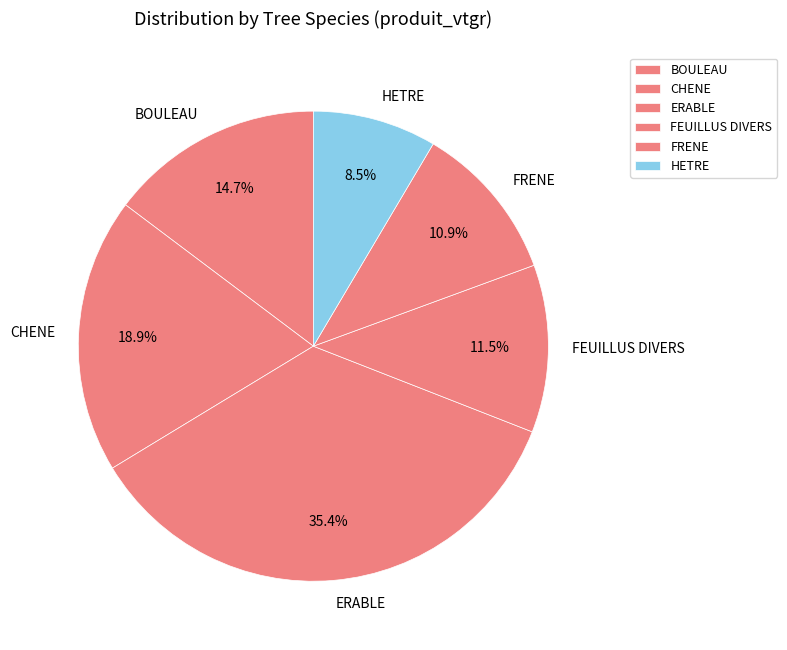

What percentage is NOT represented by HETRE?

91.5%